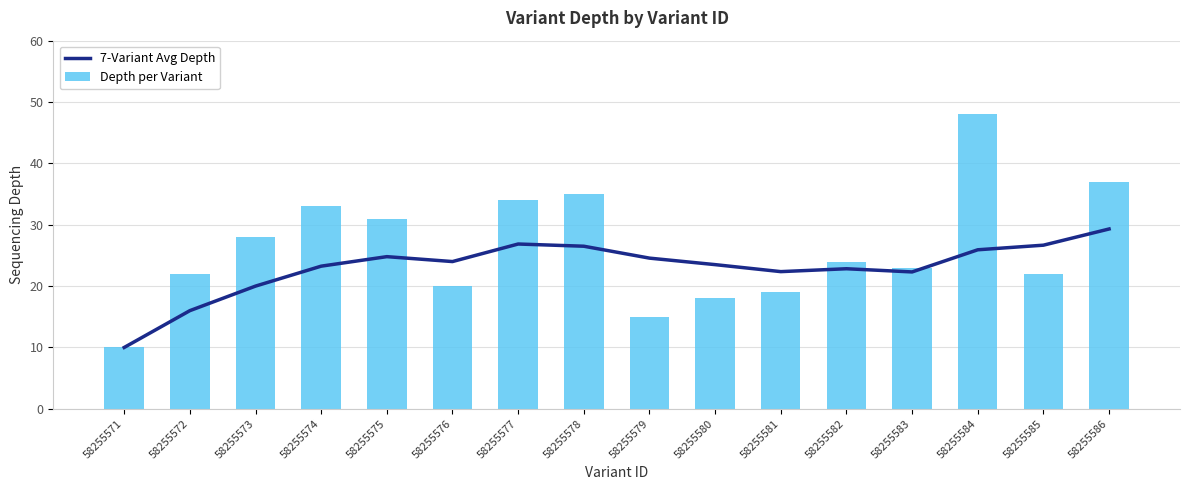

Reading left to right, list all the values displayed in this chart.

7-Variant Avg Depth: 10.0	16.0	20.0	23.2	24.8	24.0	26.9	26.5	24.6	23.5	22.4	22.8	22.3	25.9	26.7	29.3
Depth per Variant: 10.0	22.0	28.0	33.0	31.0	20.0	34.0	35.0	15.0	18.0	19.0	24.0	23.0	48.0	22.0	37.0